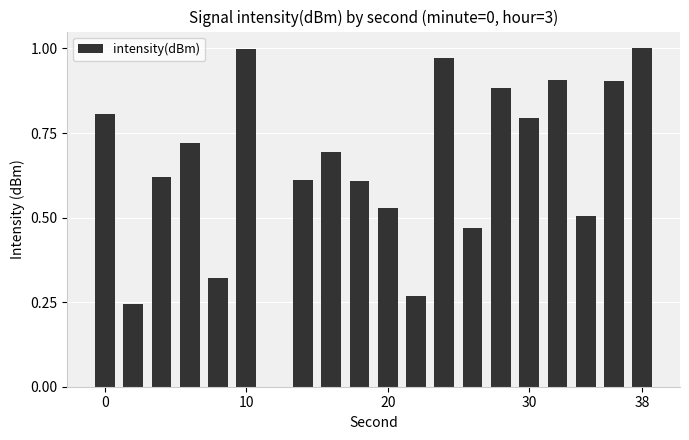

What is the sum of all values?

12.9